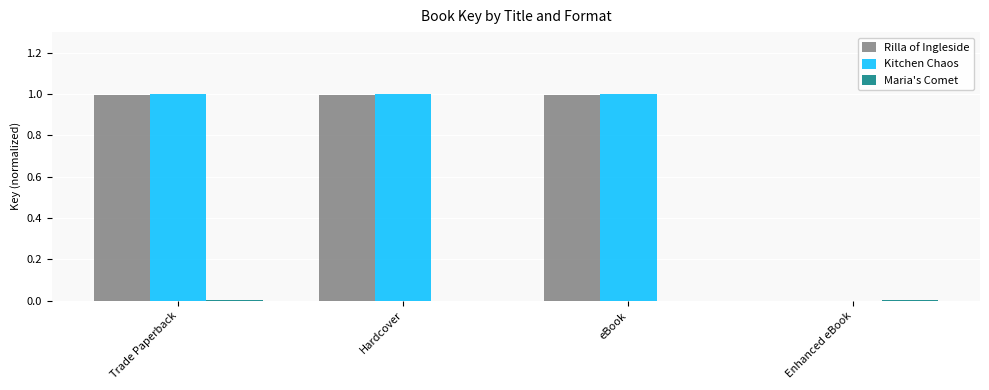

What is the sum of the Kitchen Chaos values at Hardcover and eBook?

2.0